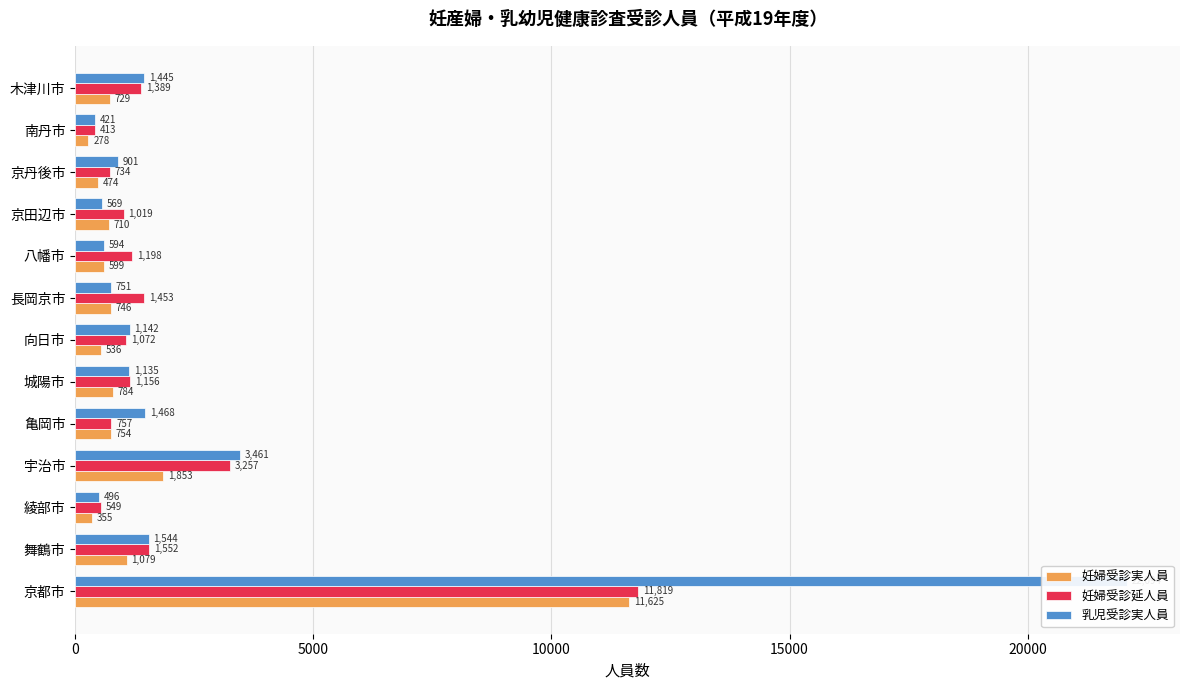

How many bars are there in total?

39